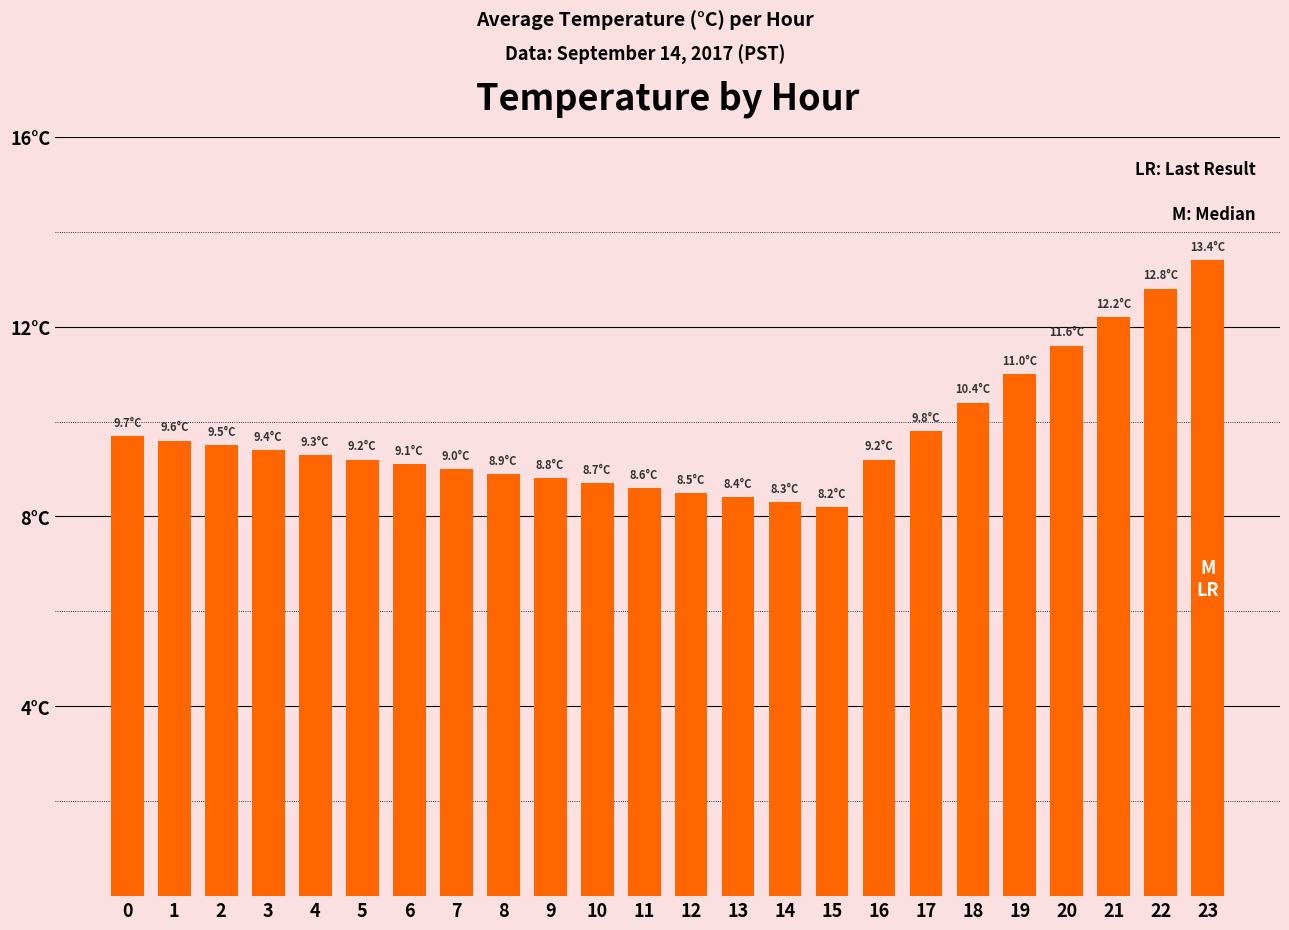

Are the bars horizontal?

No